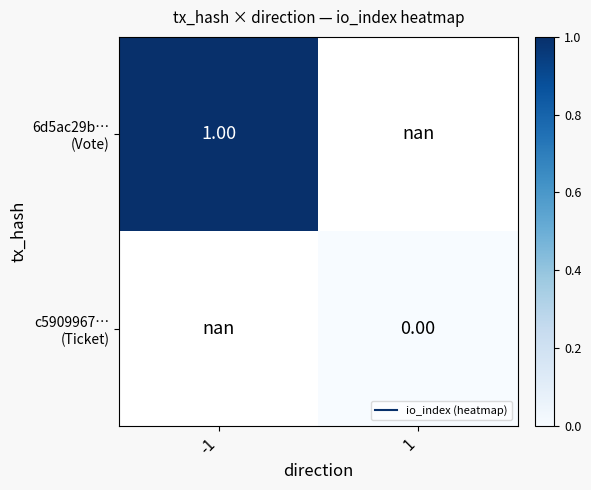

Which series has the widest spread of values?

6d5ac29b… (Vote)